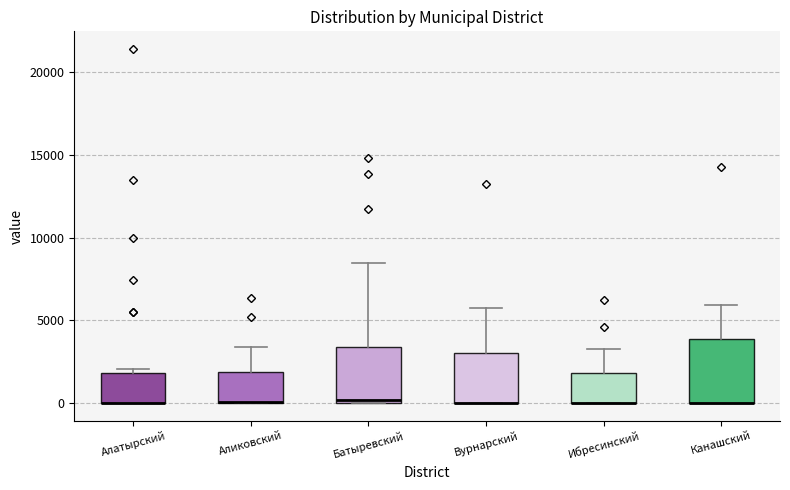

Where is the lower edge of the box for Канашский on the y-axis? The values are not printed on the chart, so give them approximately, as read against the axis.

0